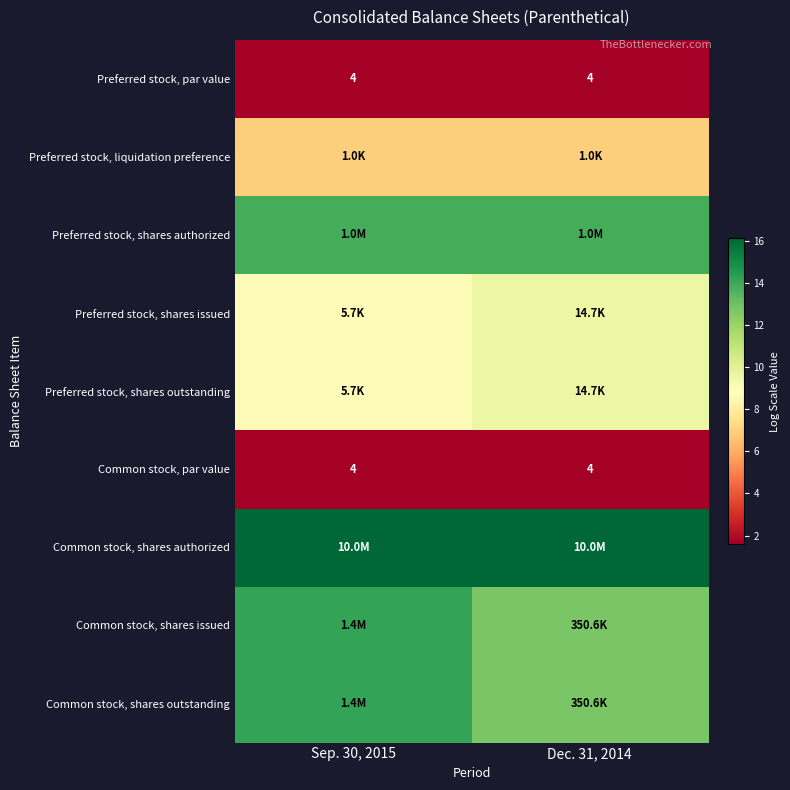

What is the lowest value of the Preferred stock, shares outstanding series?

8.7